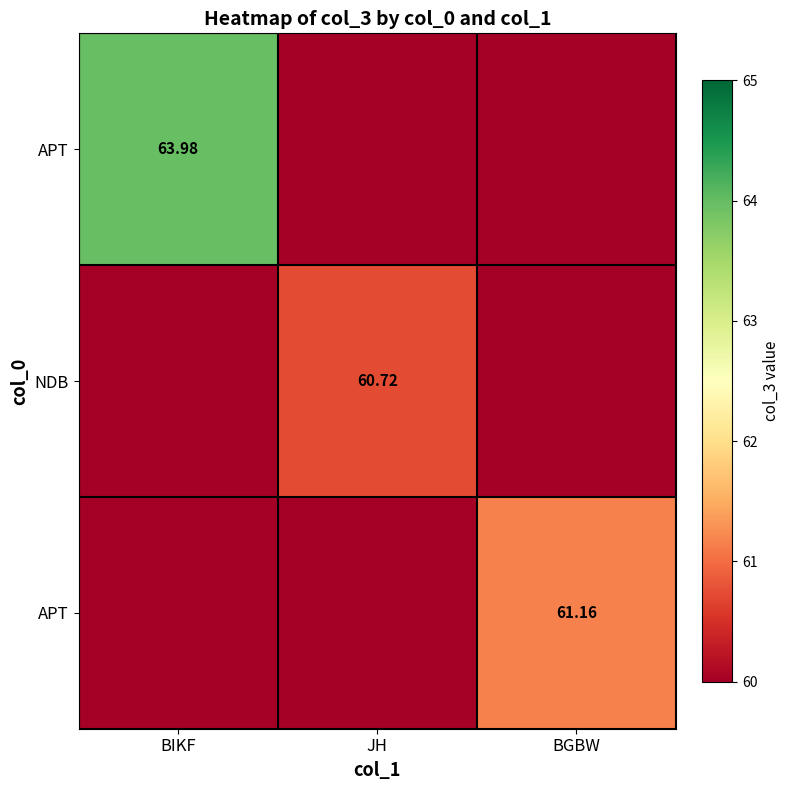

Which category has the lowest value across all series?

JH